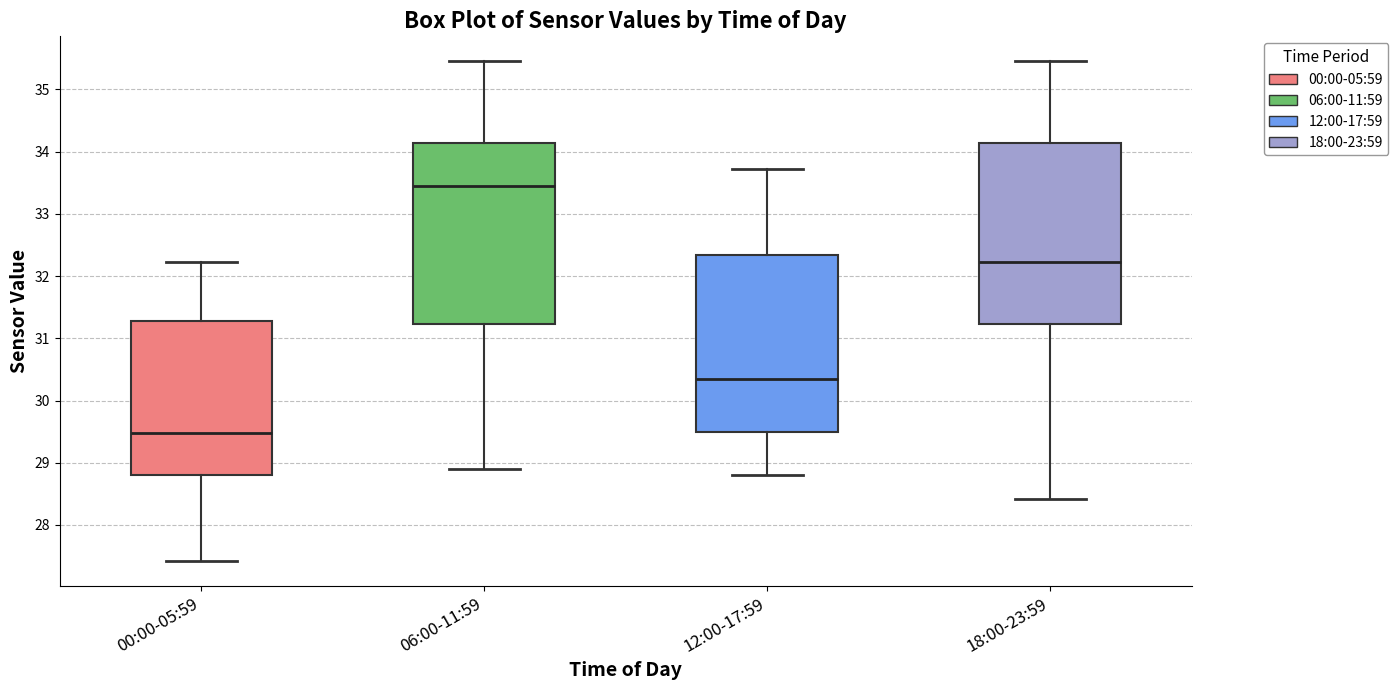

Which box has the lowest median line?

00:00-05:59